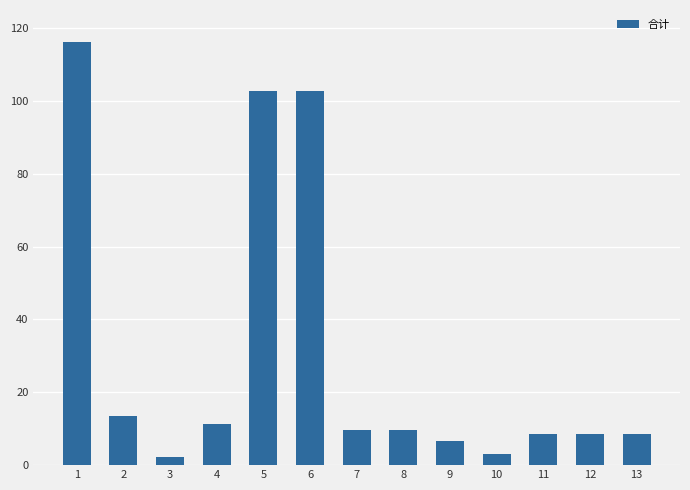

How many values are below 9?

6